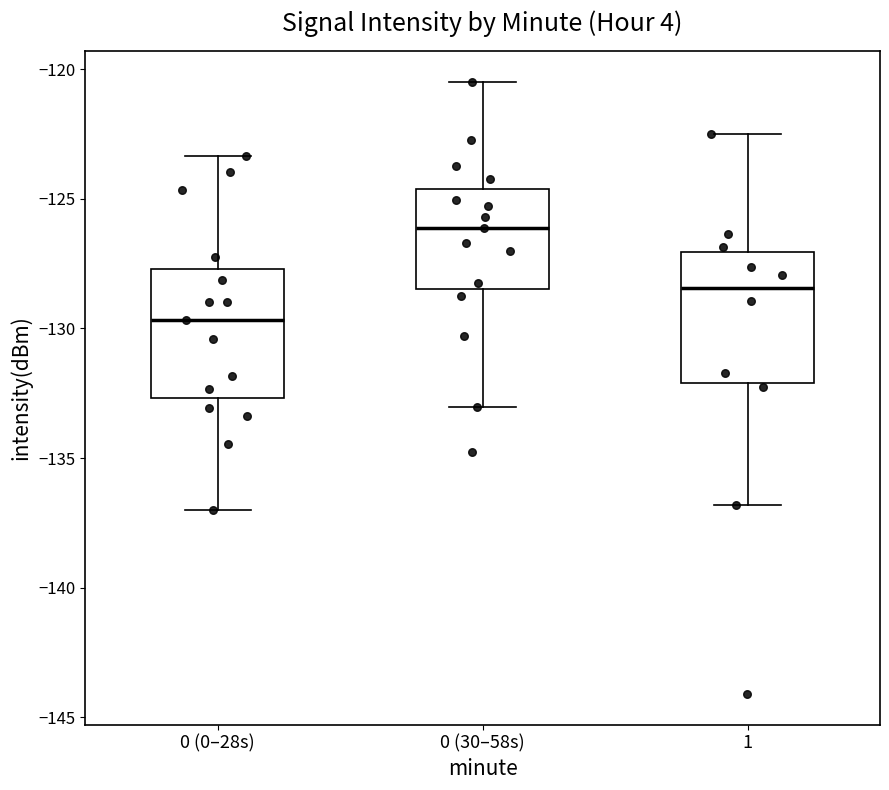

Where does the upper whisker of the box for 0 (0–28s) end on the y-axis? The values are not printed on the chart, so give them approximately, as read against the axis.

-123.5